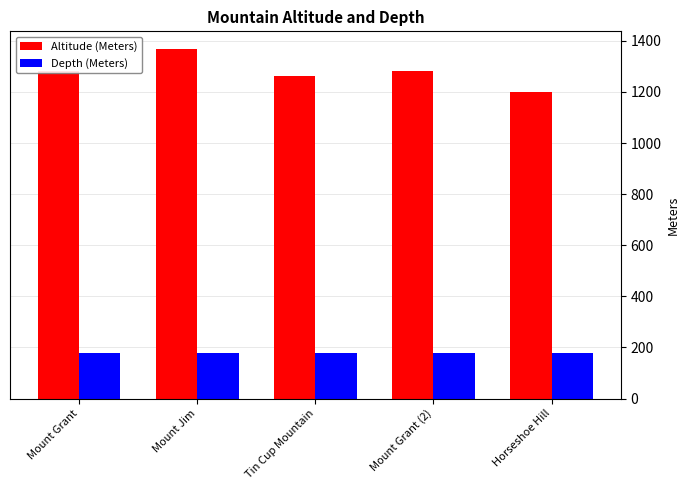

At which label does Altitude (Meters) reach its minimum?

Horseshoe Hill